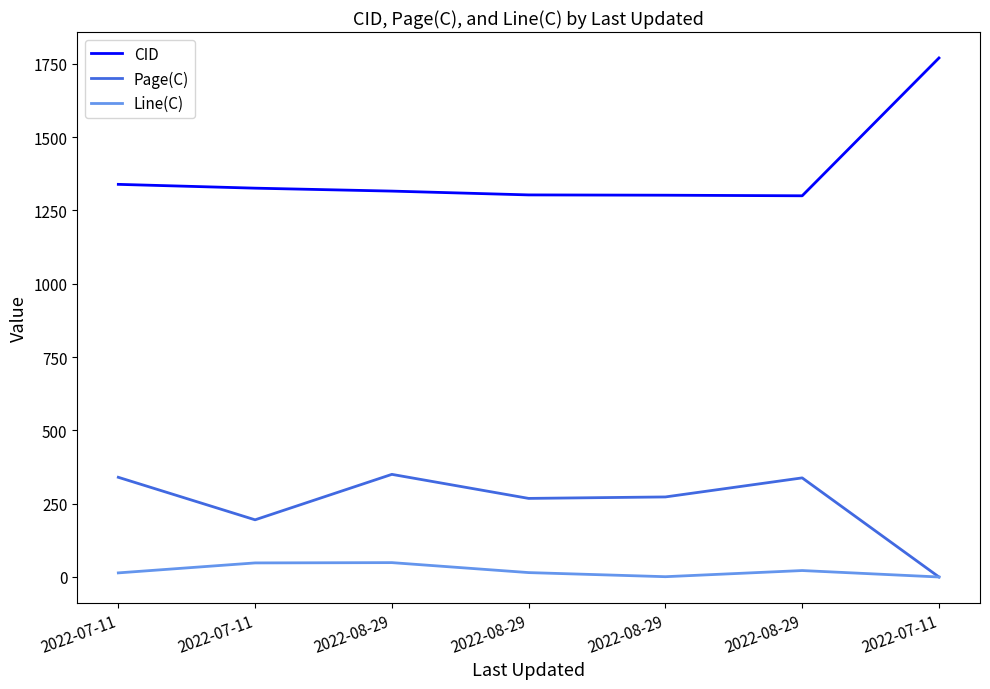

What is the value of the CID point at the 1st from the left?

1339